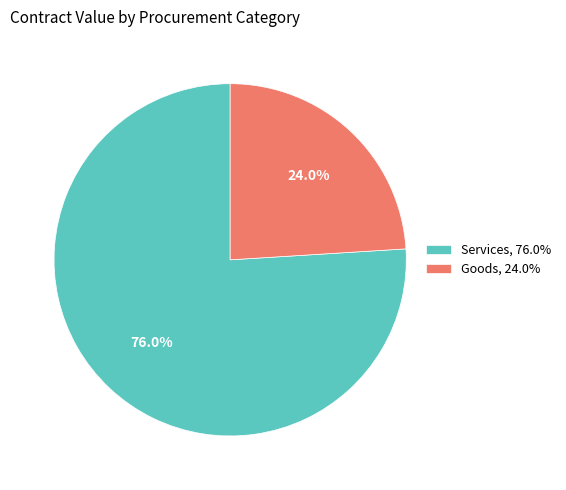

Is the sum of Services, 76.0% and Goods, 24.0% greater than half?

Yes